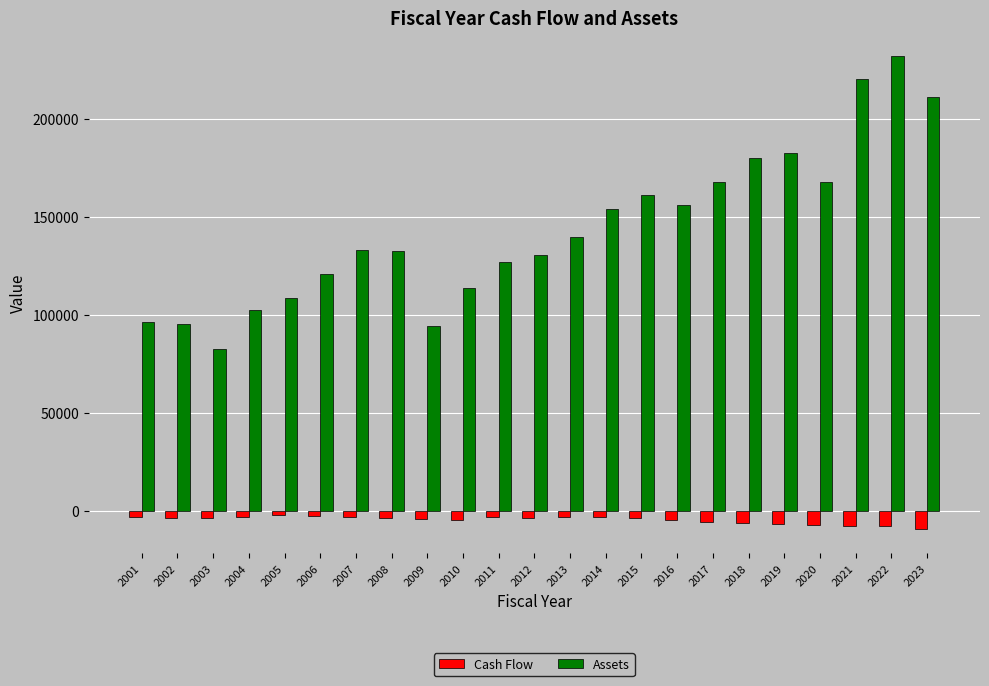

What is the value of the Assets bar at the 11th from the left?

127191.9